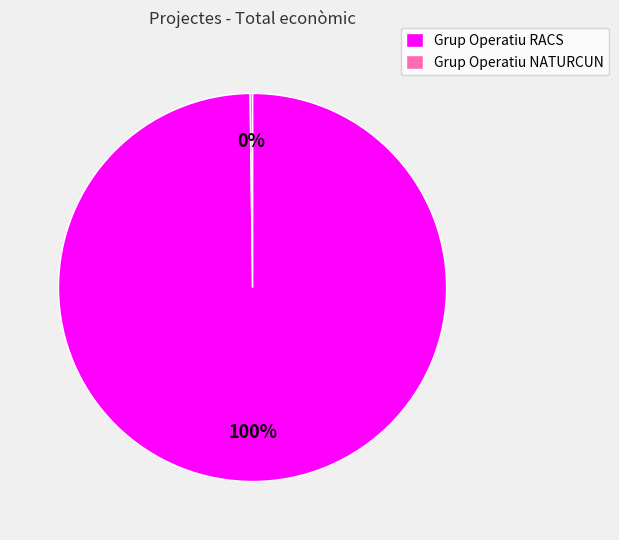

Is there a majority slice in this chart?

Yes